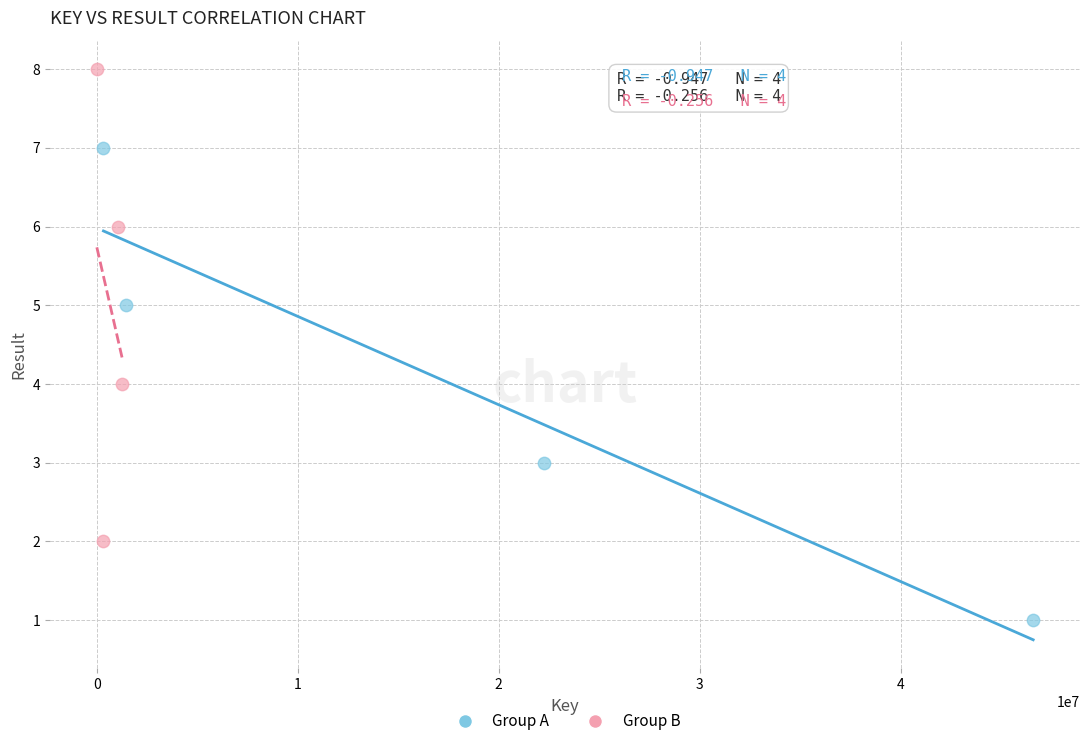

Which series reaches the maximum Y coordinate?

Group B